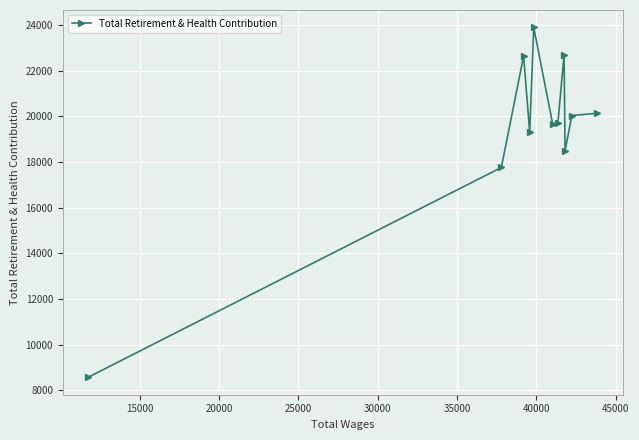

What is the difference between the second highest and second lowest values?

4942